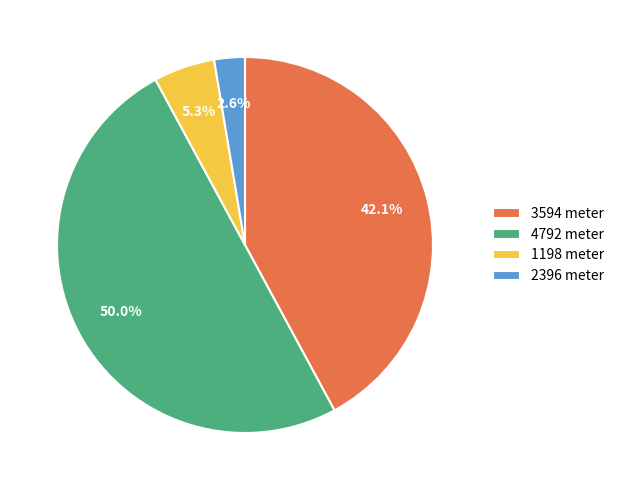

How many slices are in this pie chart?

4